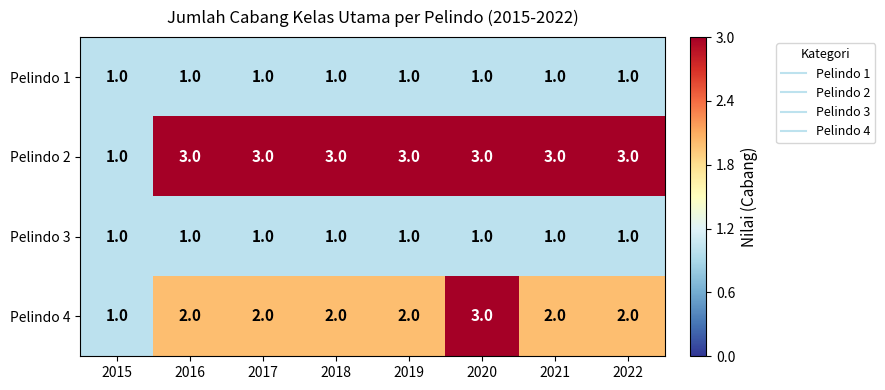

What is the average value of the Pelindo 2 series?

3